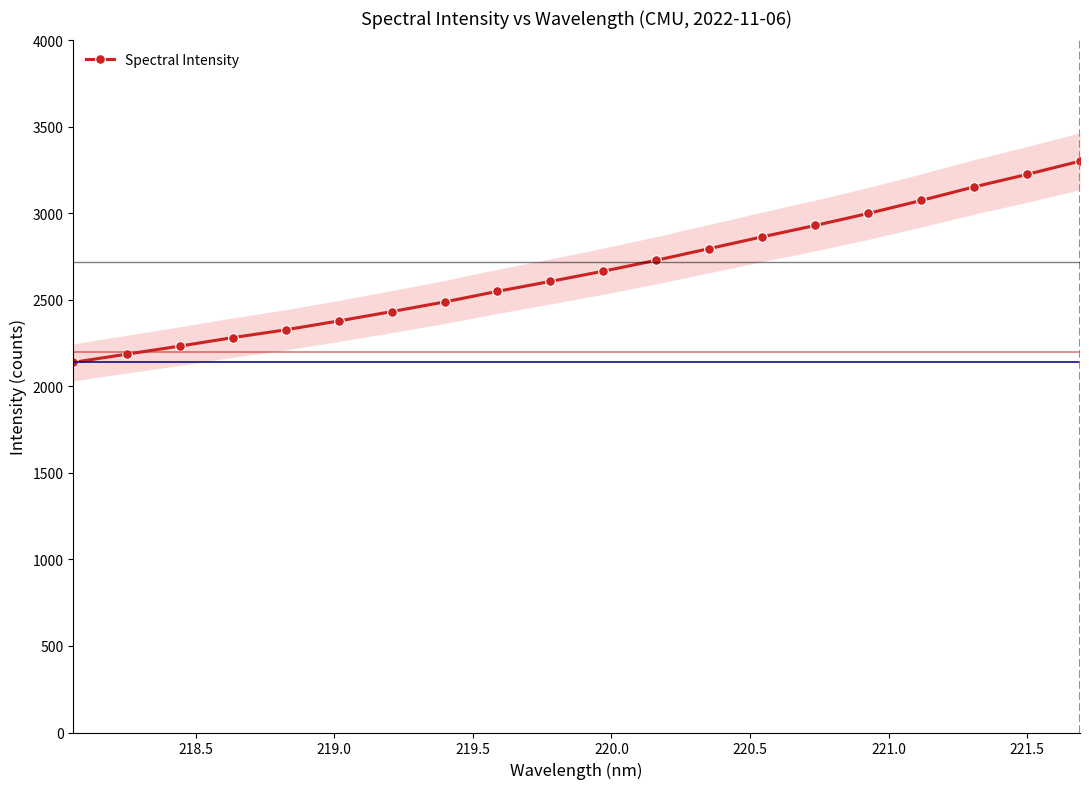

What is the difference between the maximum and minimum values?

1162.7